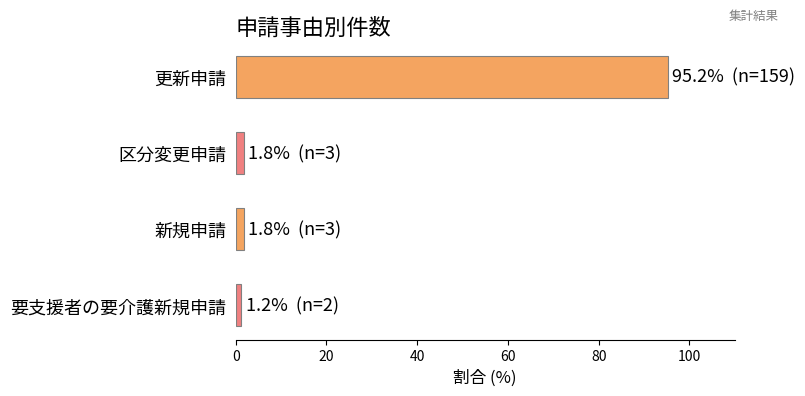

The chart shows a value of 164.6 at 更新申請. True or false?

False